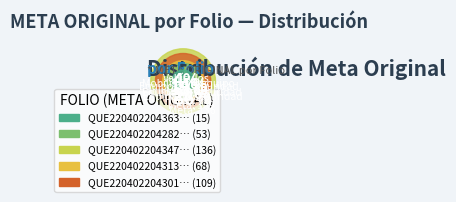

What is the largest slice in the pie chart?

QUE220402204347